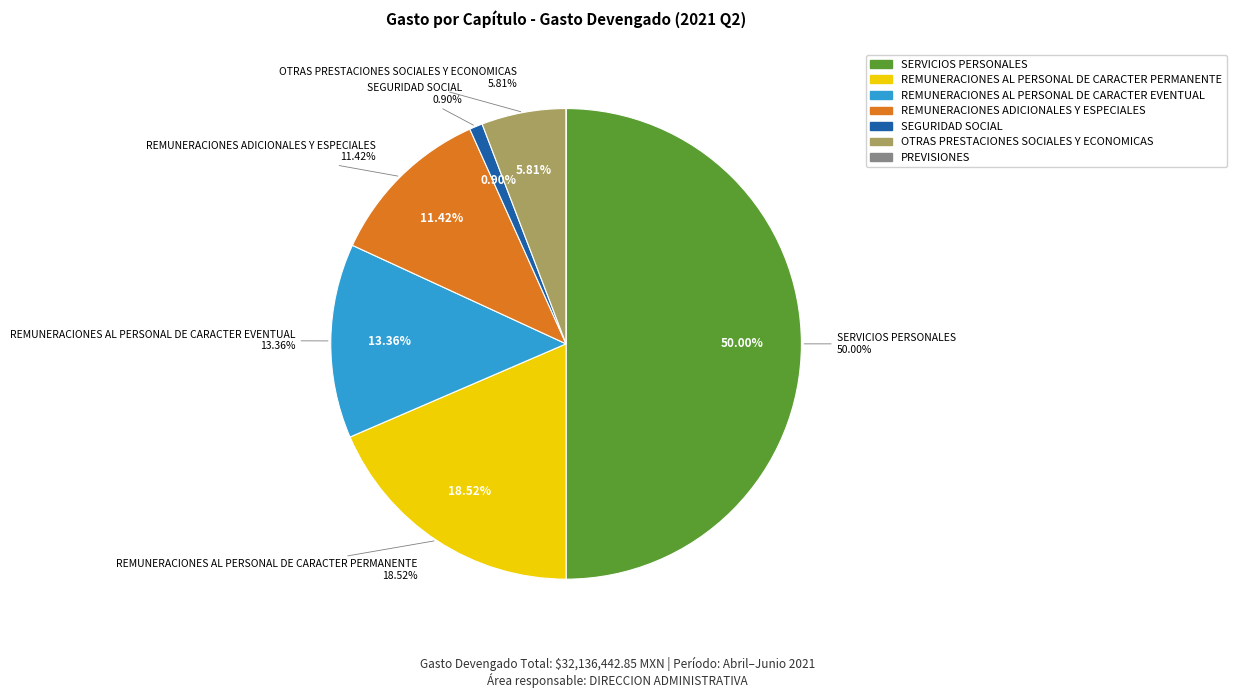

To the nearest percent, what is the combined percentage of SEGURIDAD SOCIAL and REMUNERACIONES ADICIONALES Y ESPECIALES?

12%